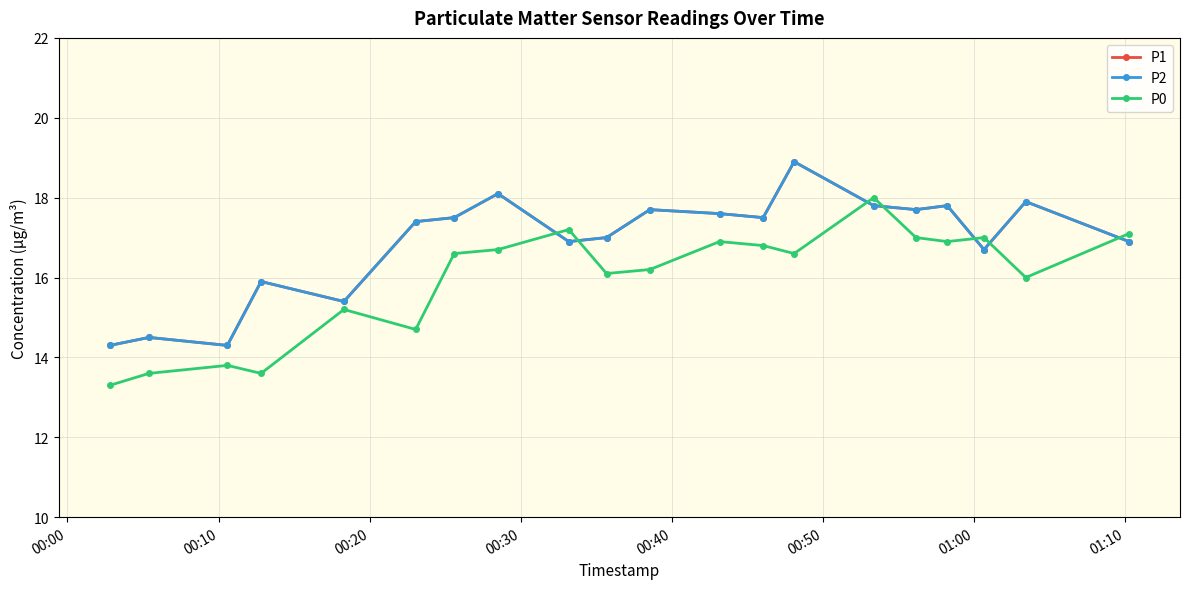

True or false: P0 and P2 intersect in this chart.

True